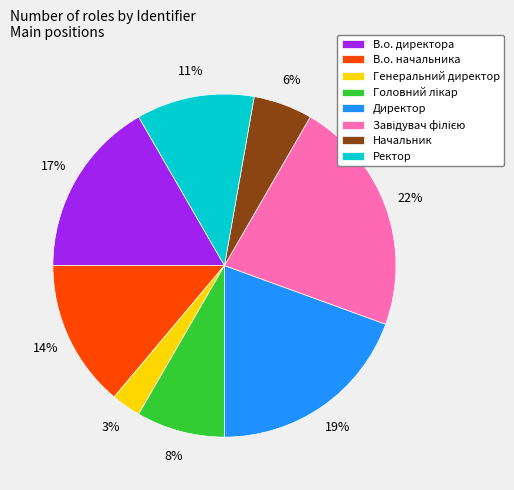

Does Генеральний директор account for over 50% of the chart?

No